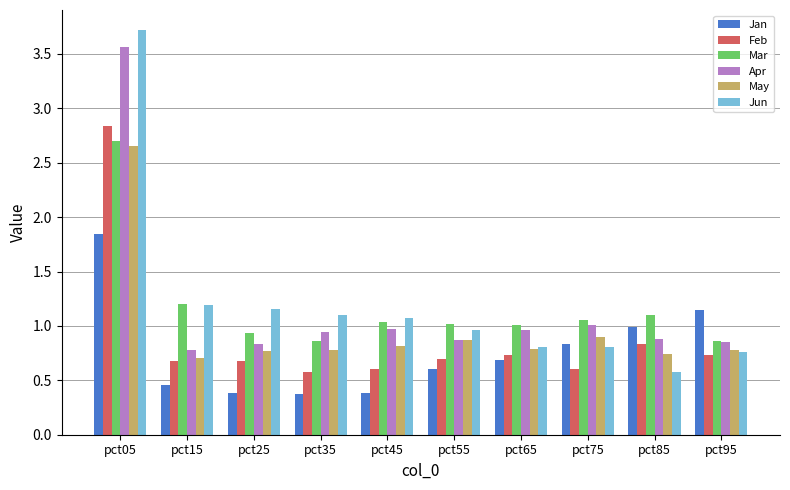

How many bars are there in total?

60